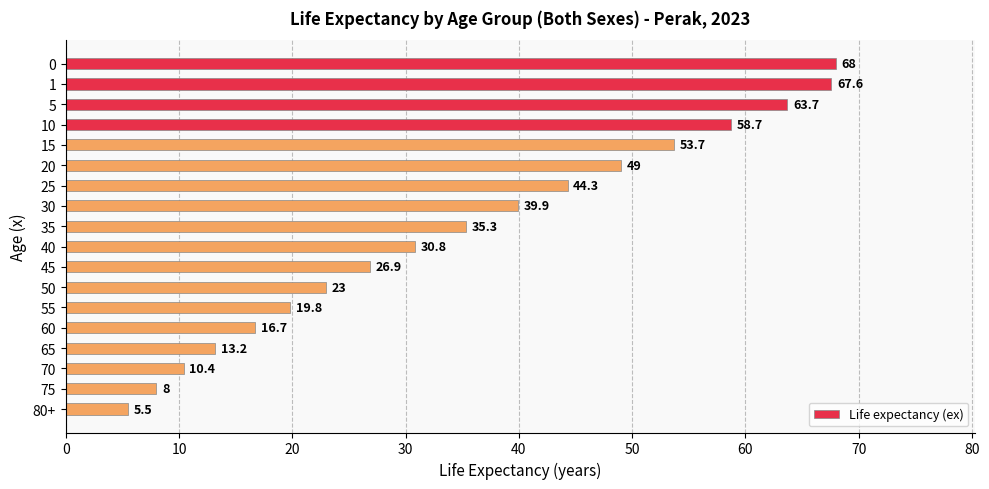

List the labels in order of value, smallest first.

80+, 75, 70, 65, 60, 55, 50, 45, 40, 35, 30, 25, 20, 15, 10, 5, 1, 0